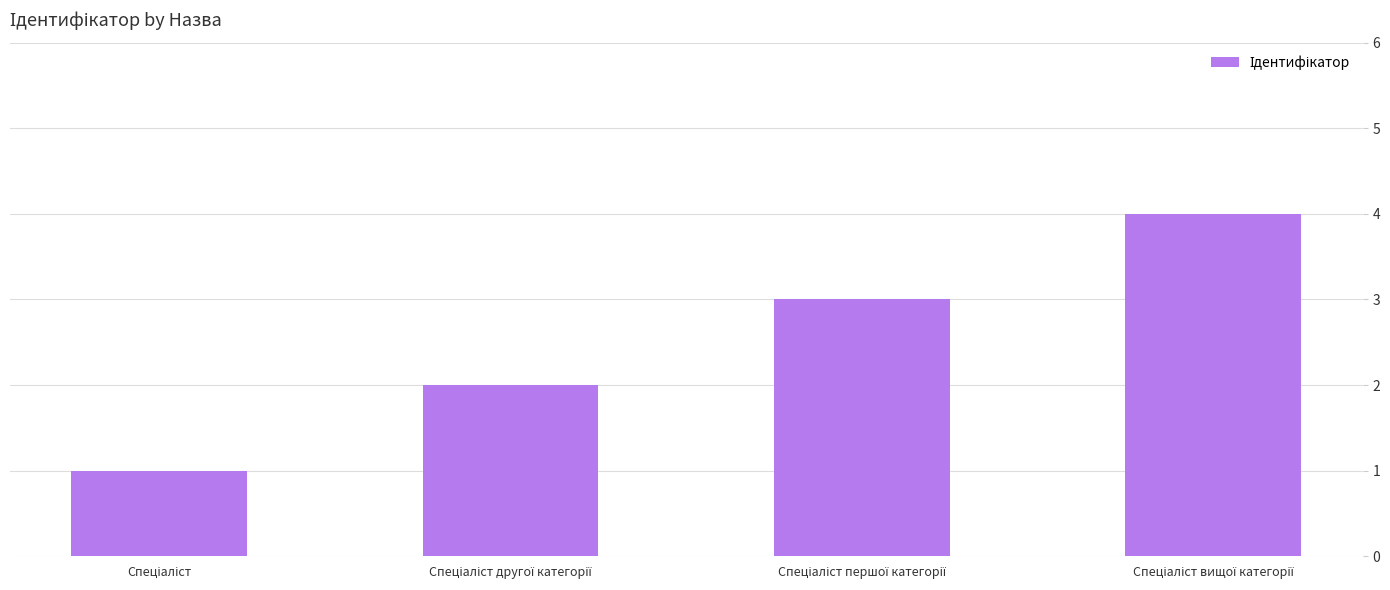

What is the greatest value displayed?

4